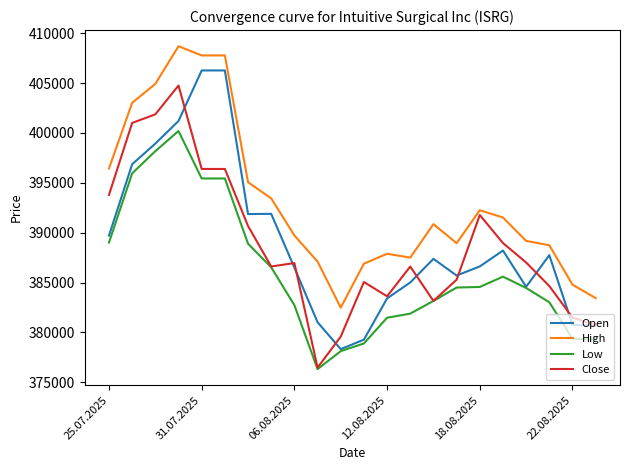

Rank the series by their maximum value, from lowest to highest.

Low, Close, Open, High